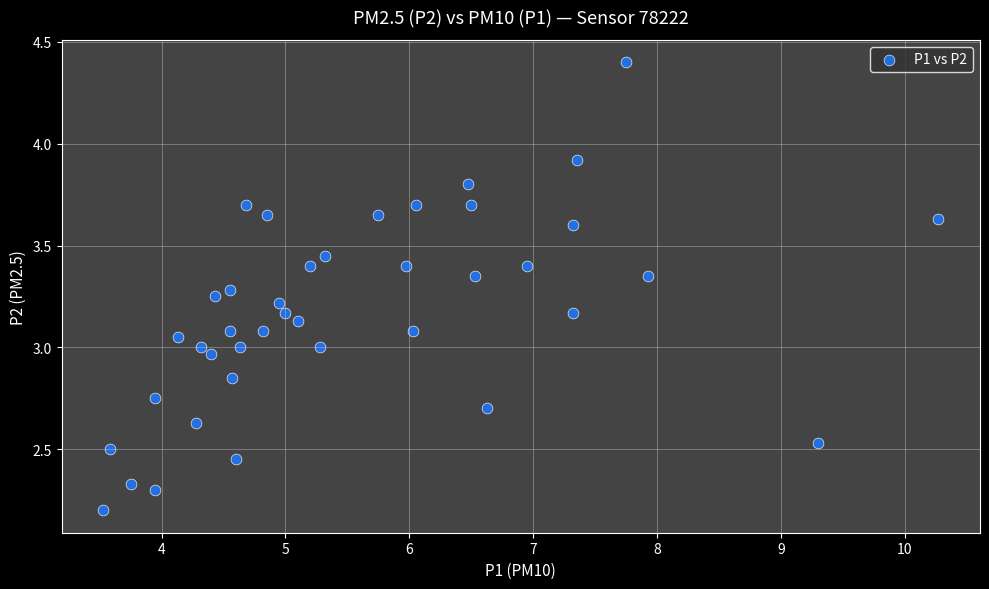

What is the range of X values (max minus min)?

6.7